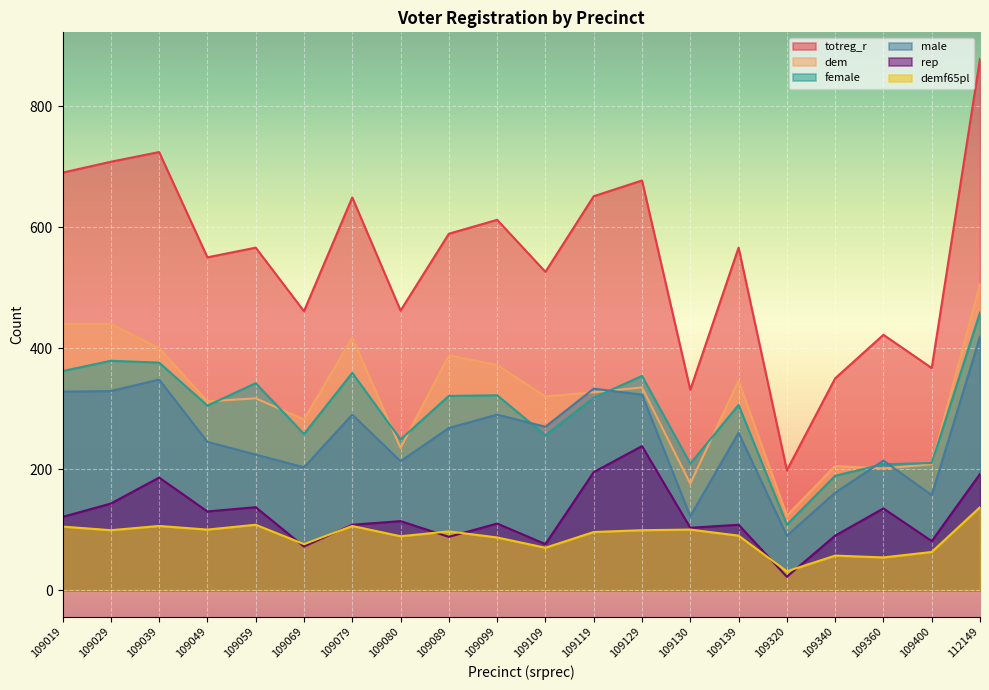

Reading left to right, what are all the values shown in this chart?

totreg_r: 109019=690	109029=708	109039=724	109049=550	109059=566	109069=461	109079=649	109080=462	109089=589	109099=612	109109=526	109119=651	109129=677	109130=331	109139=566	109320=198	109340=350	109360=422	109400=367	112149=878
dem: 109019=440	109029=440	109039=400	109049=312	109059=317	109069=282	109079=417	109080=235	109089=388	109099=372	109109=320	109119=327	109129=335	109130=176	109139=346	109320=123	109340=205	109360=201	109400=208	112149=506
female: 109019=362	109029=379	109039=376	109049=305	109059=342	109069=258	109079=359	109080=249	109089=321	109099=322	109109=256	109119=318	109129=354	109130=209	109139=306	109320=108	109340=189	109360=208	109400=210	112149=459
male: 109019=328	109029=329	109039=348	109049=245	109059=224	109069=203	109079=290	109080=213	109089=268	109099=290	109109=270	109119=333	109129=323	109130=122	109139=260	109320=90	109340=161	109360=214	109400=157	112149=419
rep: 109019=121	109029=143	109039=186	109049=130	109059=137	109069=72	109079=108	109080=114	109089=88	109099=110	109109=76	109119=195	109129=238	109130=103	109139=108	109320=22	109340=90	109360=135	109400=81	112149=192
demf65pl: 109019=105	109029=99	109039=106	109049=100	109059=108	109069=76	109079=106	109080=89	109089=97	109099=87	109109=70	109119=96	109129=99	109130=100	109139=90	109320=31	109340=57	109360=54	109400=63	112149=137